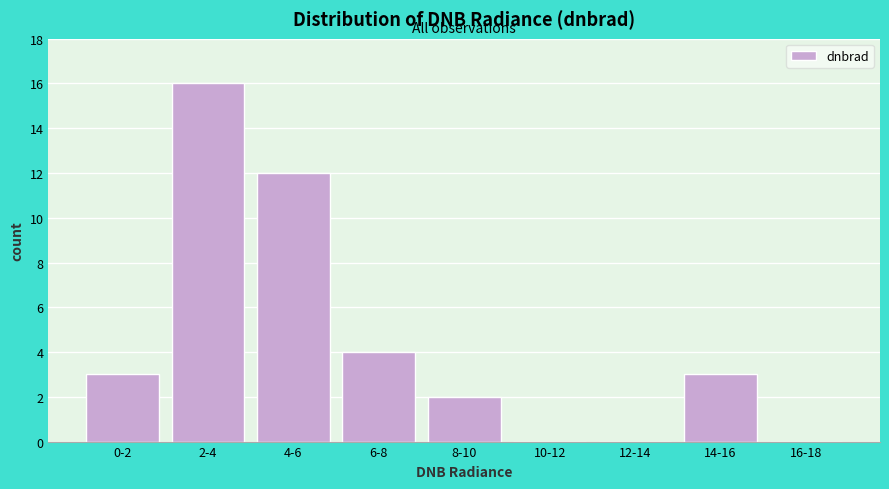

Reading left to right, transcribe all the data shown in this chart.

0-2=3	2-4=16	4-6=12	6-8=4	8-10=2	10-12=0	12-14=0	14-16=3	16-18=0